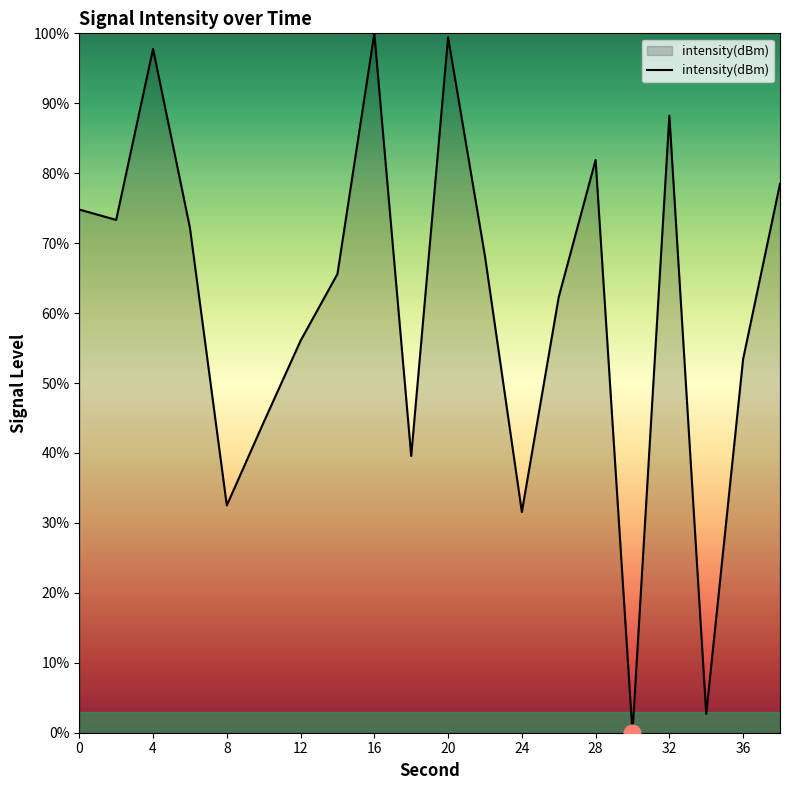

What is the difference between the maximum and minimum values?

100.0